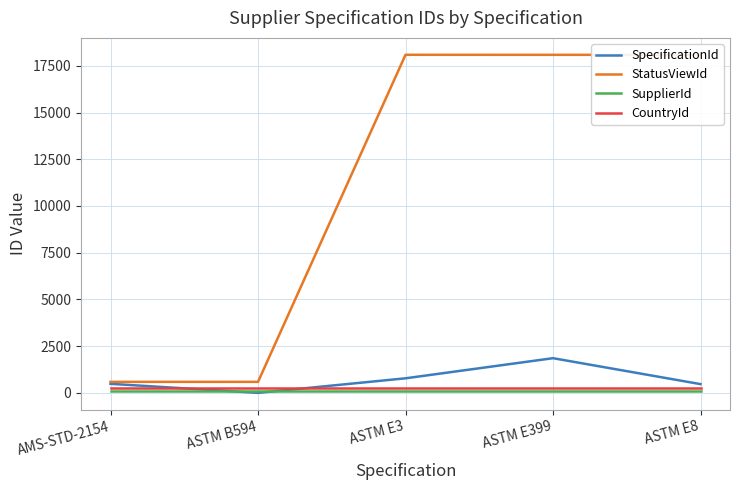

Between ASTM B594 and ASTM E8, which series saw the biggest shift?

StatusViewId